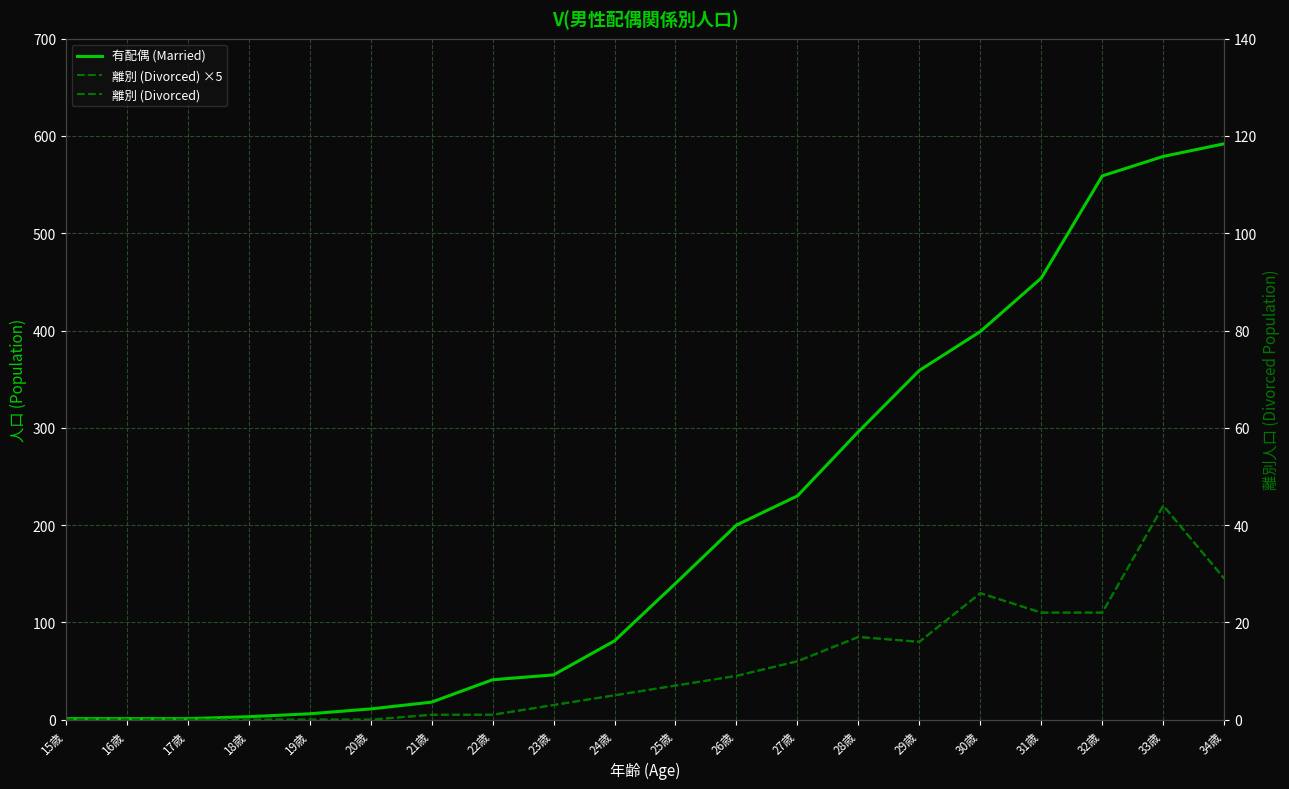

How many distinct data groups are displayed?

3